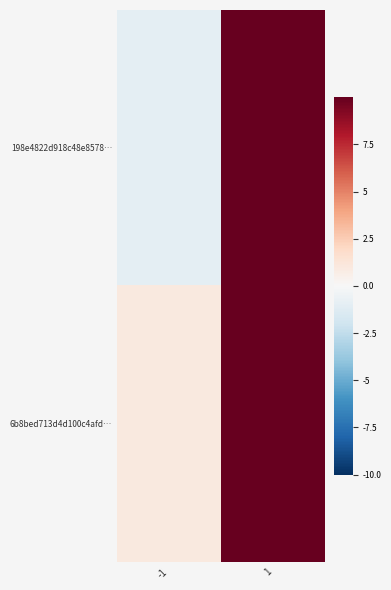

At 1, list the series in order from smallest to largest.

6b8bed713d4d100c4afd…, 198e4822d918c48e8578…